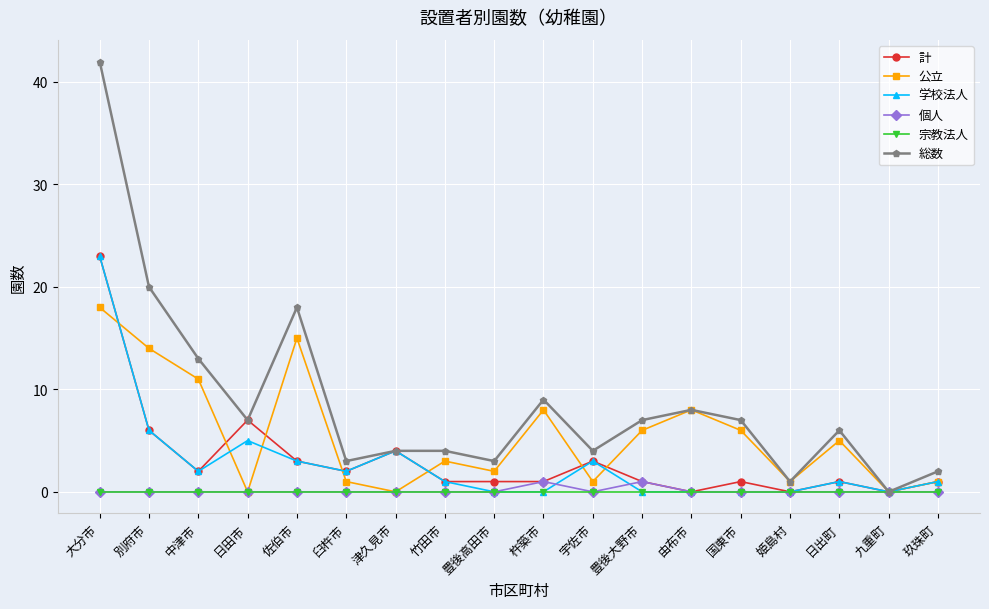

True or false: 個人 has more than 1 interior local peaks.

True